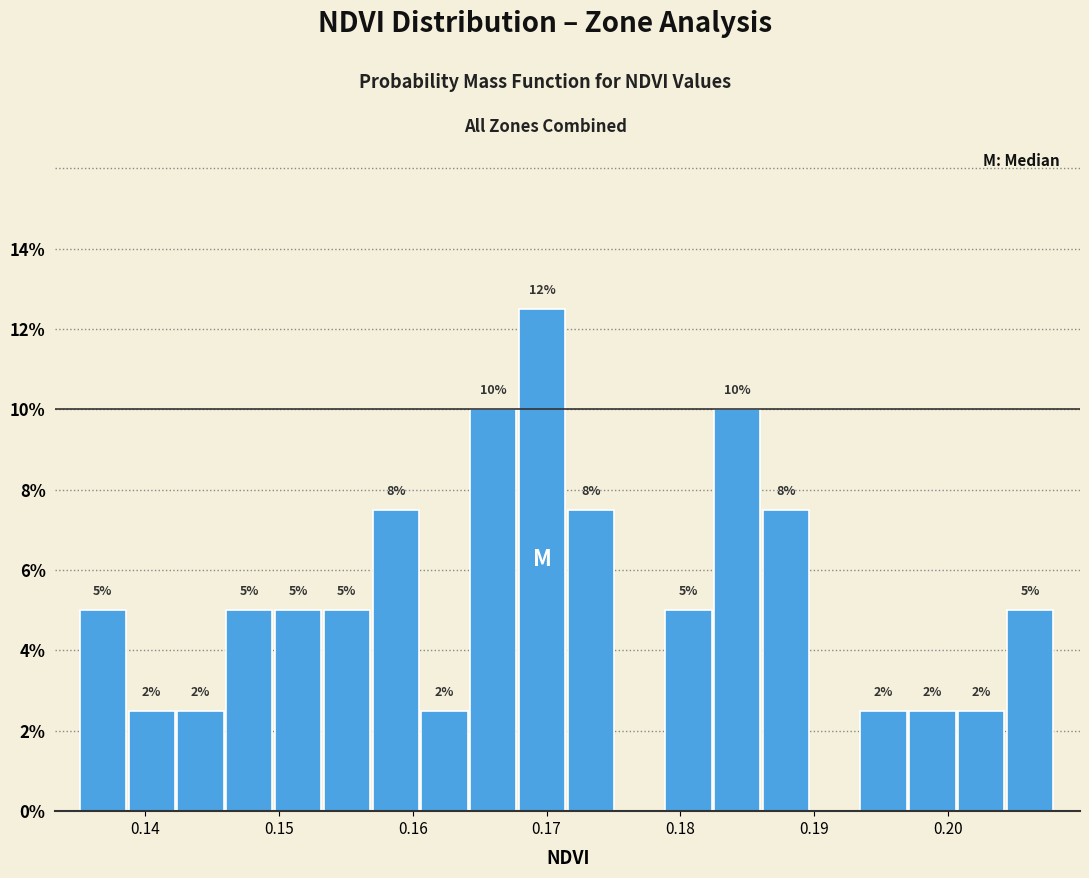

Read against the x-axis, roughly where is the centre of the tallest bar?

0.170